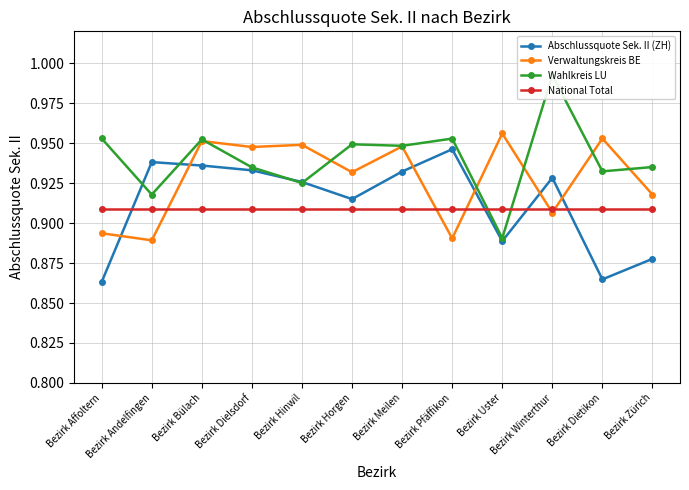

What is the sum of all Wahlkreis LU values?

11.3